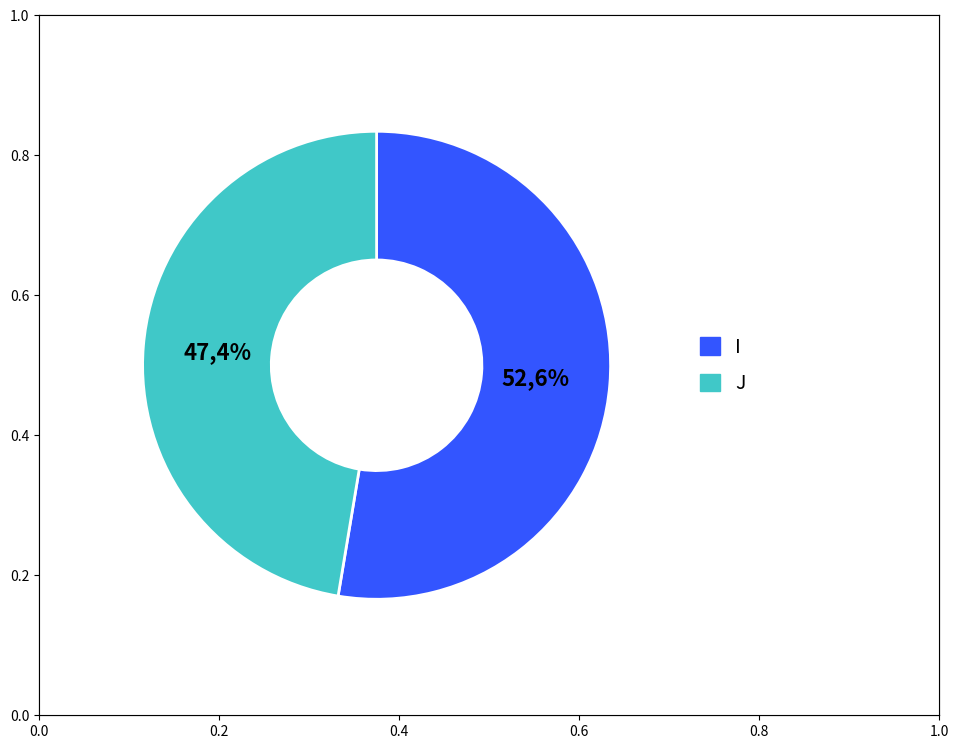

To the nearest percent, what portion does I represent?

53%